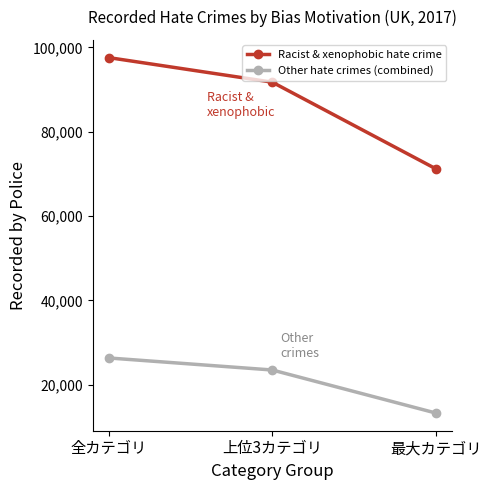

What is the maximum value for Other hate crimes (combined)?

26332